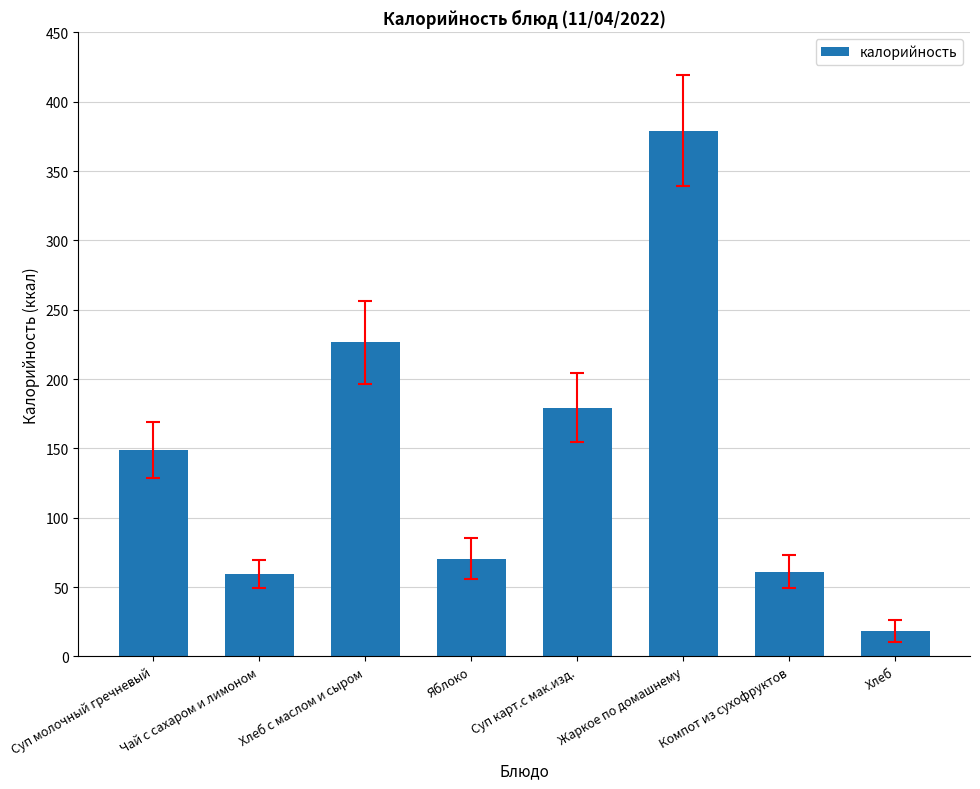

Approximately how many times larger is the value at Хлеб с маслом и сыром compared to Жаркое по домашнему?

0.6